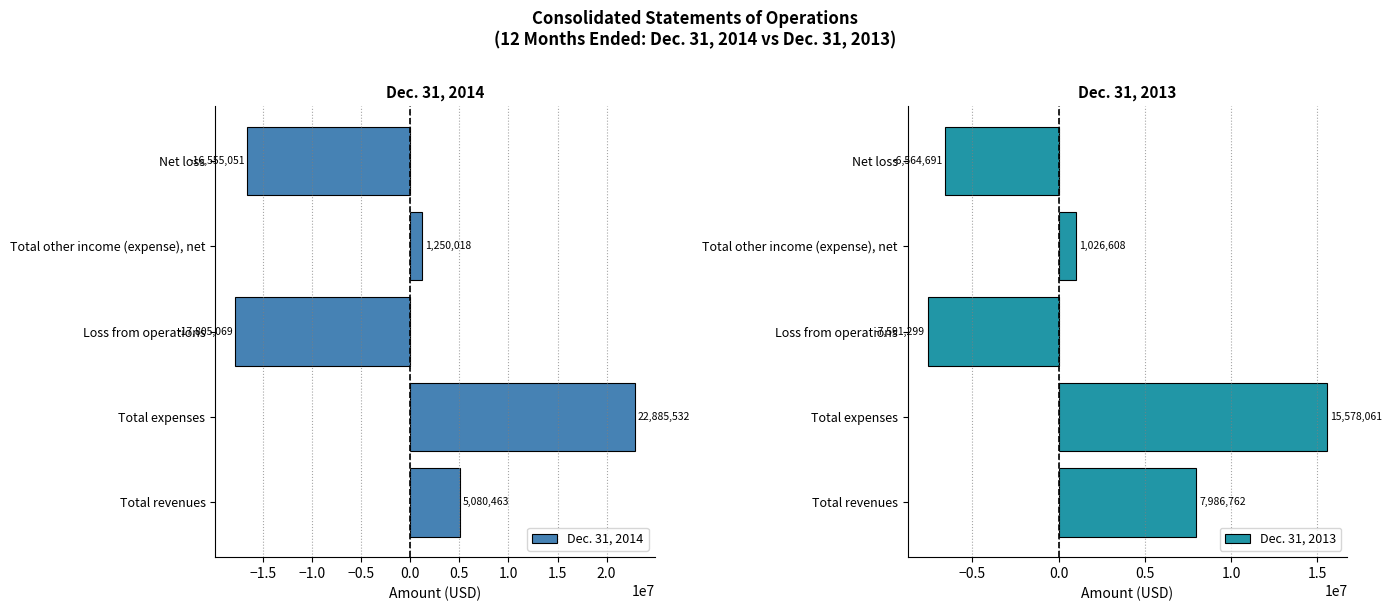

Reading left to right, extract all data points from this chart.

Dec. 31, 2014: 5080463	22885532	-17805069	1250018	-16555051
Dec. 31, 2013: 7986762	15578061	-7591299	1026608	-6564691